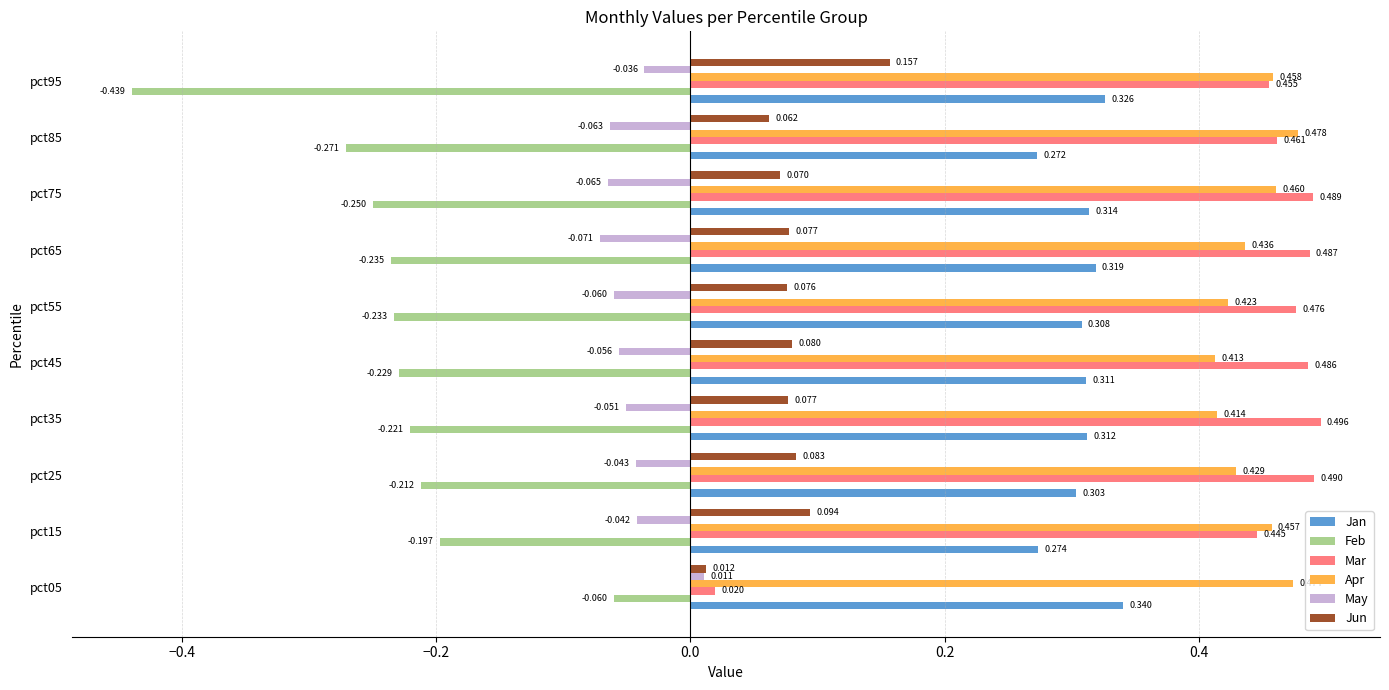

Between pct05 and pct15, which series saw the biggest shift?

Mar